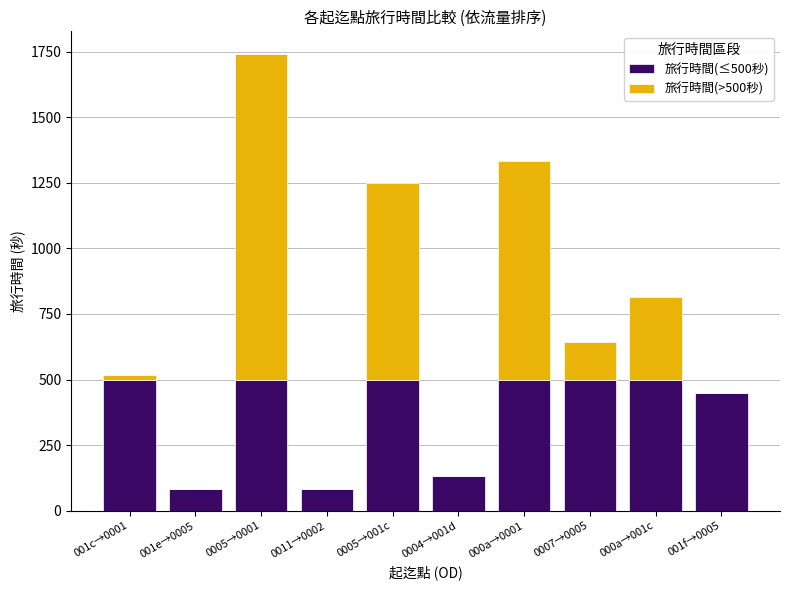

At which category is the sum across all series the highest?

0005→0001